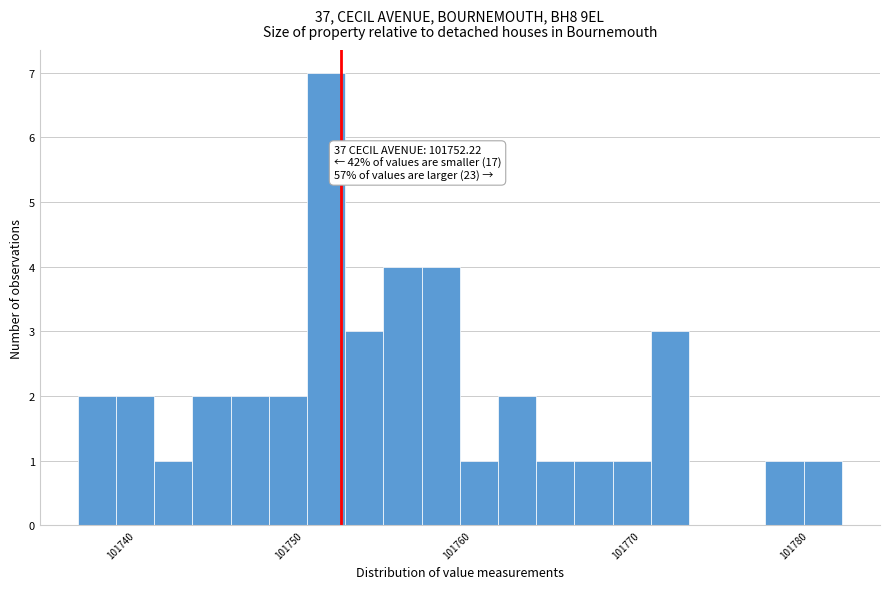

Around what value on the x-axis is the tallest bar? Give the approximate position of its centre, as read against the axis.

101751